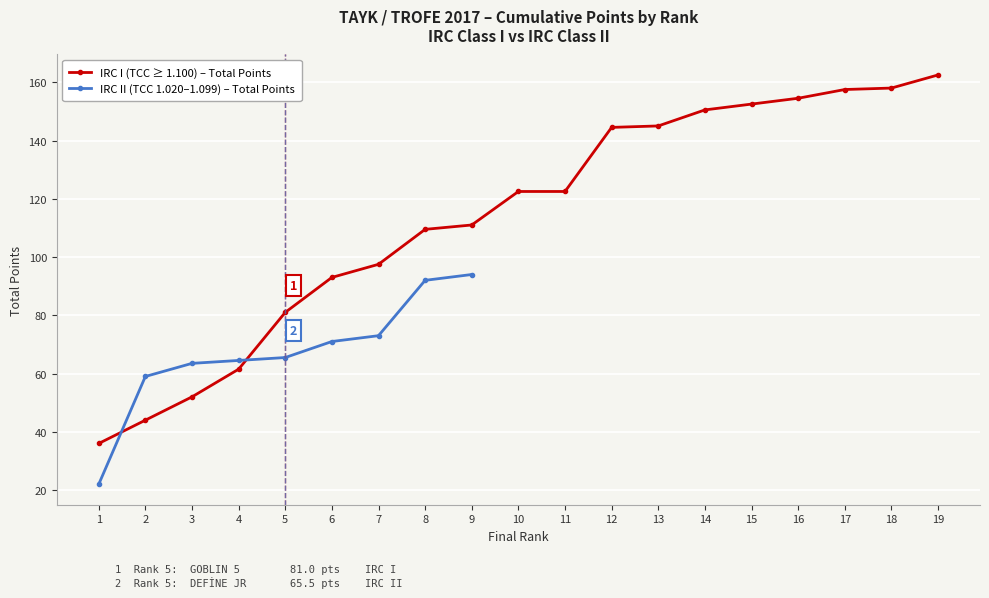

List the labels in order of value, largest first.

19, 18, 17, 16, 15, 14, 13, 12, 10, 11, 9, 8, 7, 6, 5, 4, 3, 2, 1